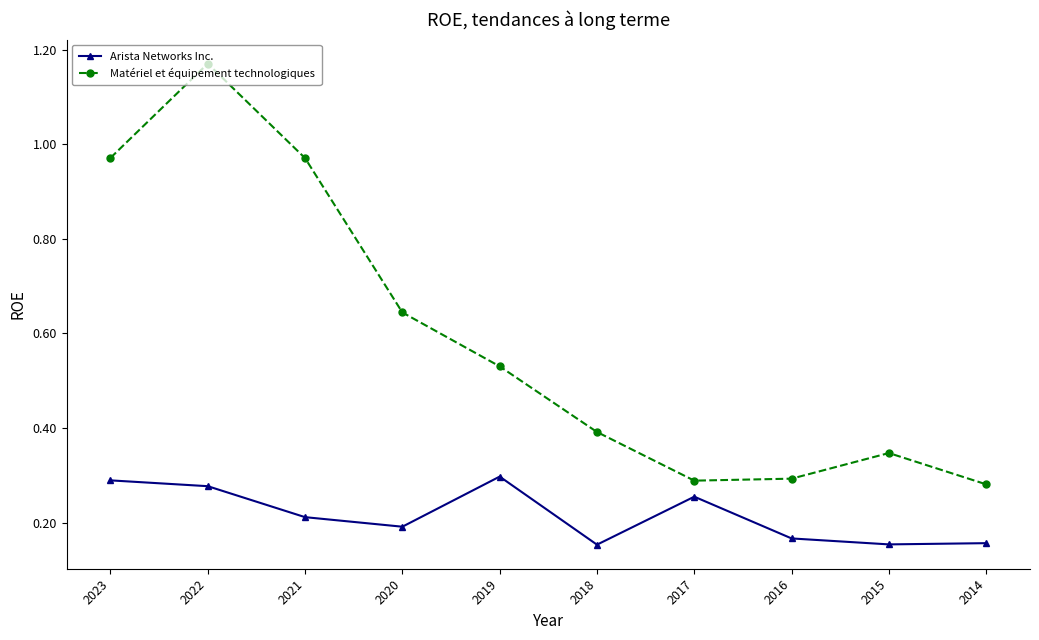

How many Arista Networks Inc. values are between 0 and 1?

10